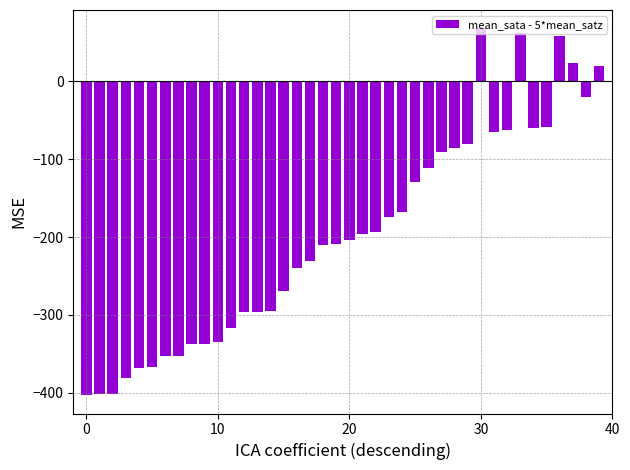

What is the difference between the second highest and second lowest values?

463.5